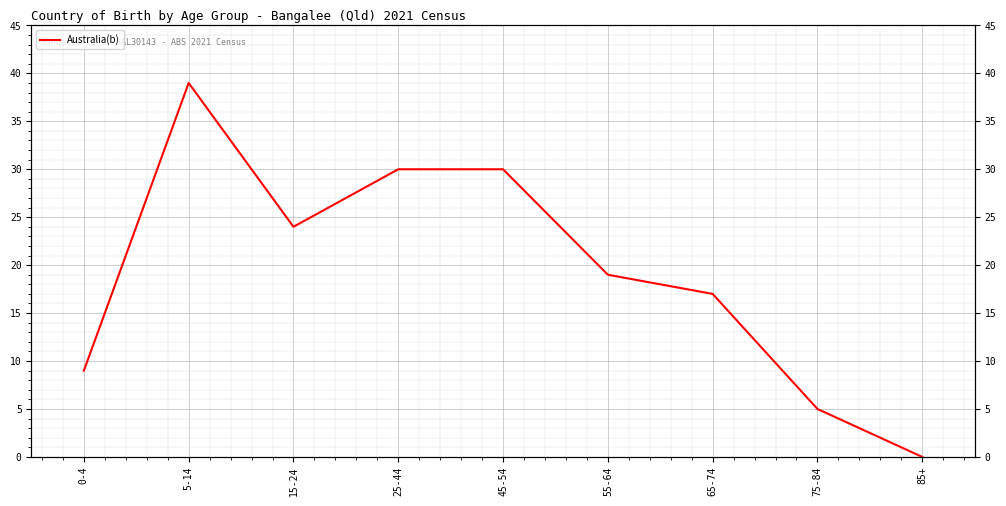

Is this an area chart (filled region under the line)?

No